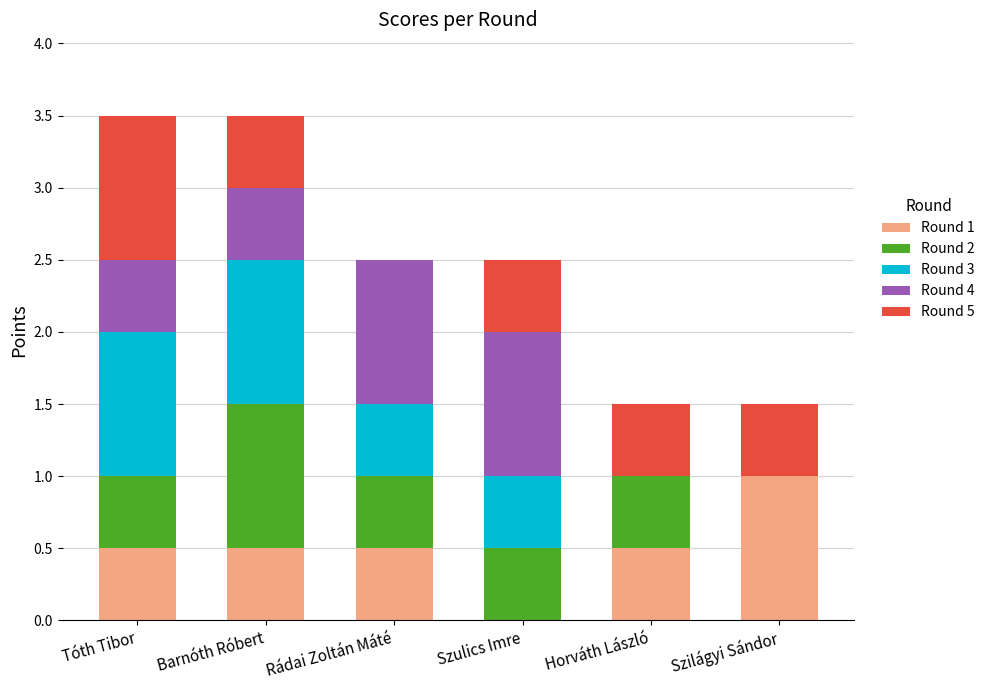

What is the sum of the Round 1 values at Tóth Tibor and Rádai Zoltán Máté?

1.0